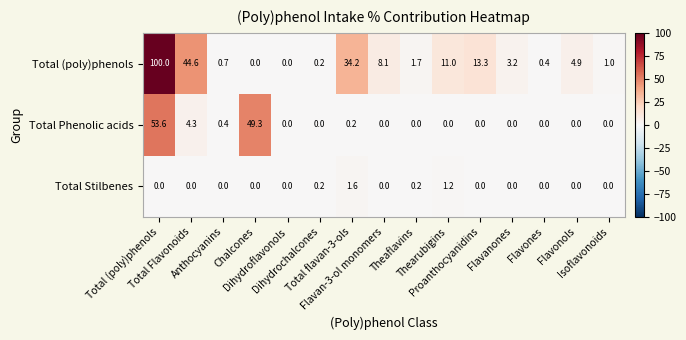

At how many categories does at least one series exceed 13?

5